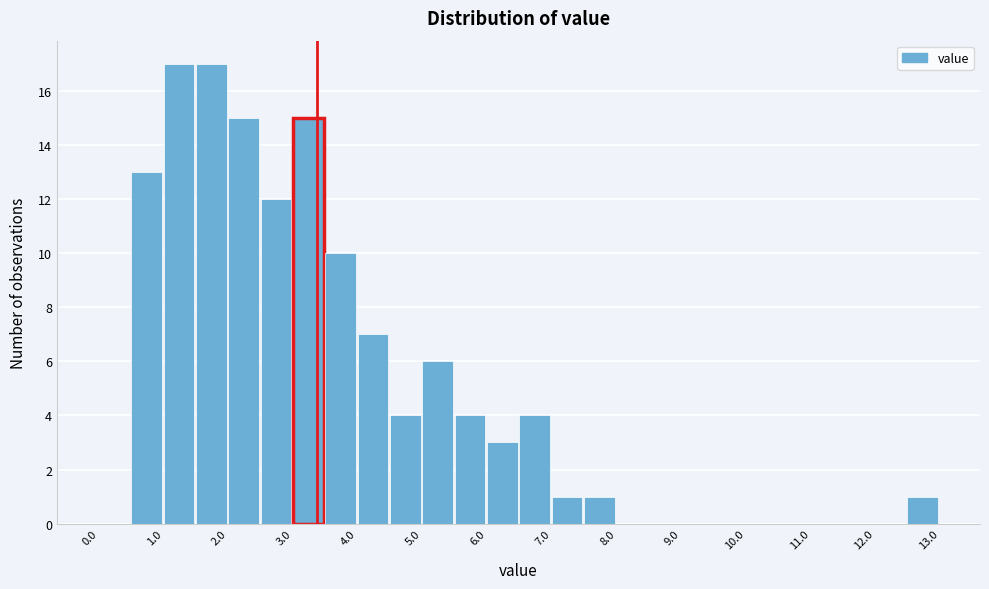

Reading left to right, list every bar in this chart as the range it spans on the x-axis followed by its height. The values are not printed on the chart, so give them approximately, as read against the axis.

0.0 to 0.5: 0
0.5 to 1.0: 13
1.0 to 1.5: 17
1.5 to 2.0: 17
2.0 to 2.5: 15
2.5 to 3.0: 12
3.0 to 3.5: 15
3.5 to 4.0: 10
4.0 to 4.5: 7
4.5 to 5.0: 4
5.0 to 5.5: 6
5.5 to 6.0: 4
6.0 to 6.5: 3
6.5 to 7.0: 4
7.0 to 7.5: 1
7.5 to 8.0: 1
8.0 to 8.5: 0
8.5 to 9.0: 0
9.0 to 9.5: 0
9.5 to 10.0: 0
10.0 to 10.5: 0
10.5 to 11.0: 0
11.0 to 11.5: 0
11.5 to 12.0: 0
12.0 to 12.5: 0
12.5 to 13.0: 1